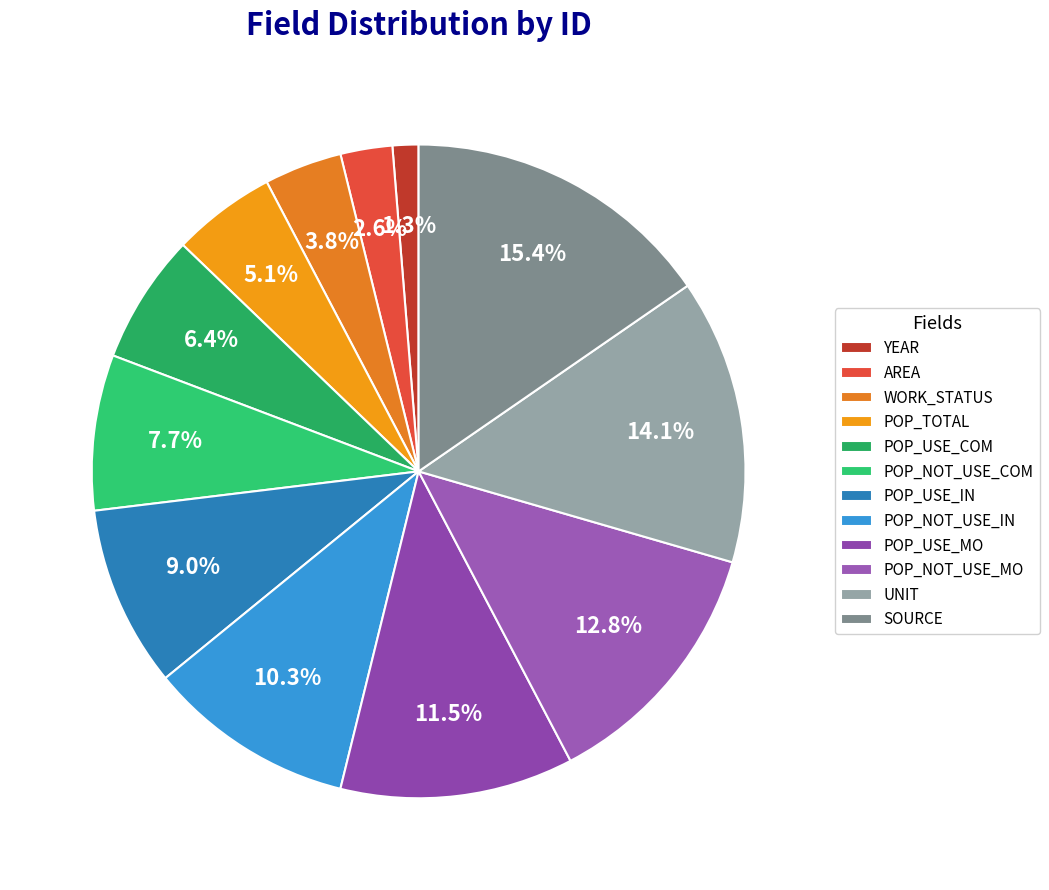

True or false: AREA accounts for 1% of the total.

False